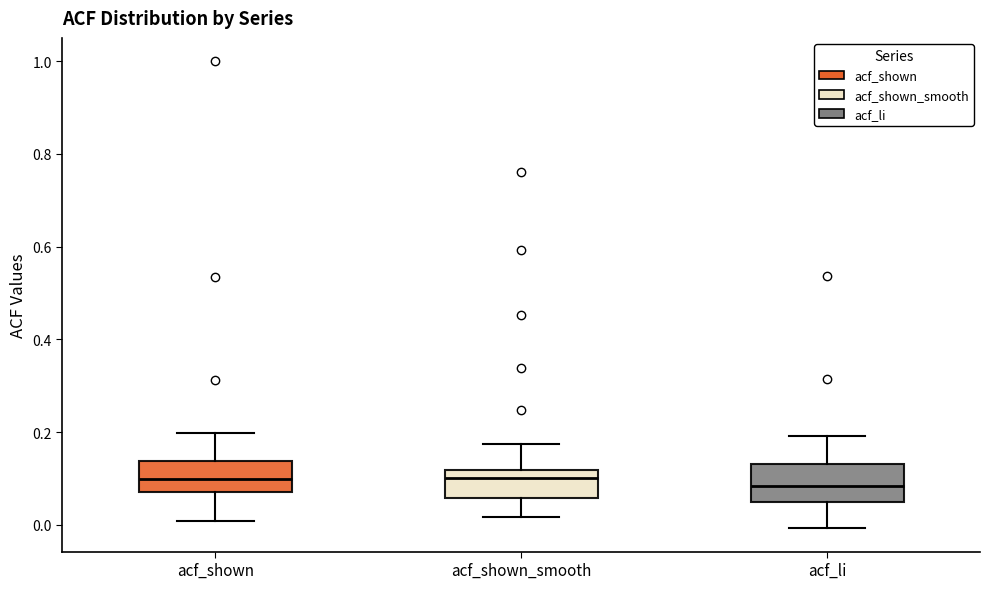

Reading left to right, transcribe this box plot: for each box, give where its median line is, the range the box spans, and where its two whiskers end, as read against the y-axis. The values are not printed on the chart, so give them approximately, as read against the axis.

acf_shown: median 0.10, box 0.08 to 0.14, whiskers 0.00 to 0.20
acf_shown_smooth: median 0.10, box 0.06 to 0.12, whiskers 0.02 to 0.18
acf_li: median 0.08, box 0.06 to 0.14, whiskers 0.00 to 0.20